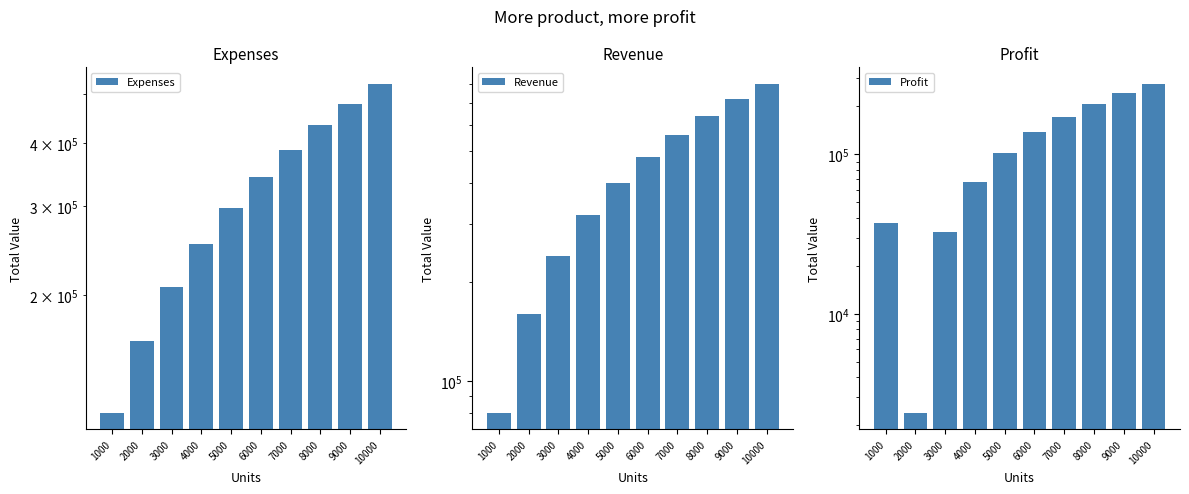

How many data points does each series have?

10